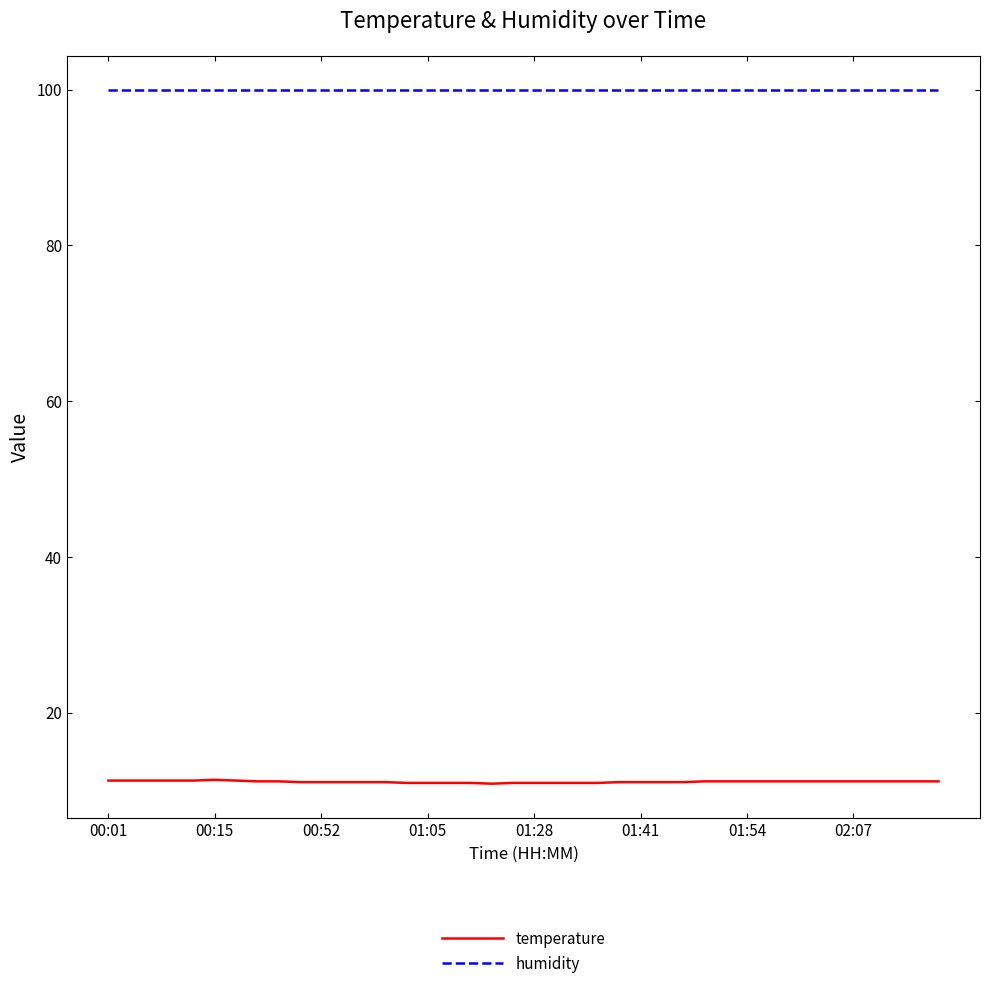

True or false: humidity and temperature intersect in this chart.

False